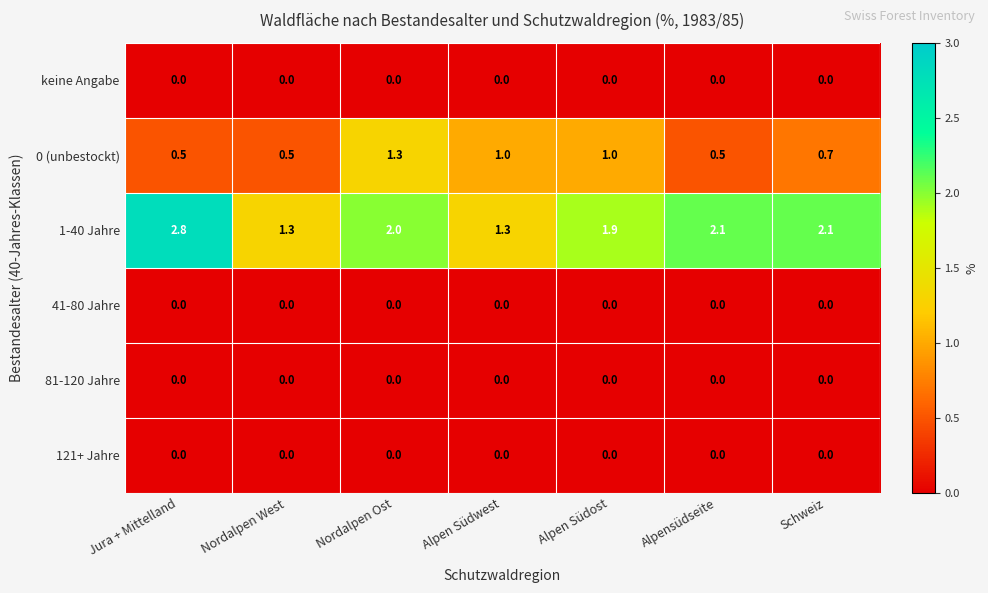

At which label does 1-40 Jahre first exceed 2?

Jura + Mittelland